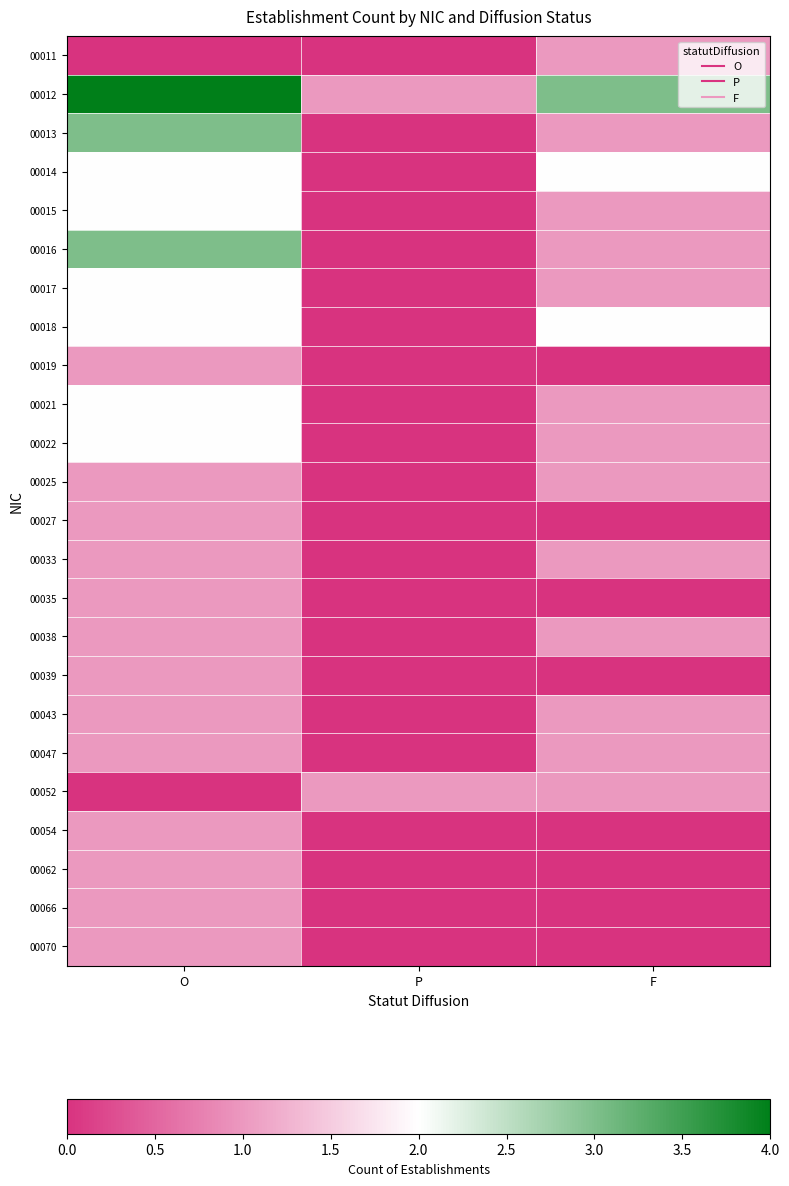

What is the difference between the highest and lowest values at F?

3